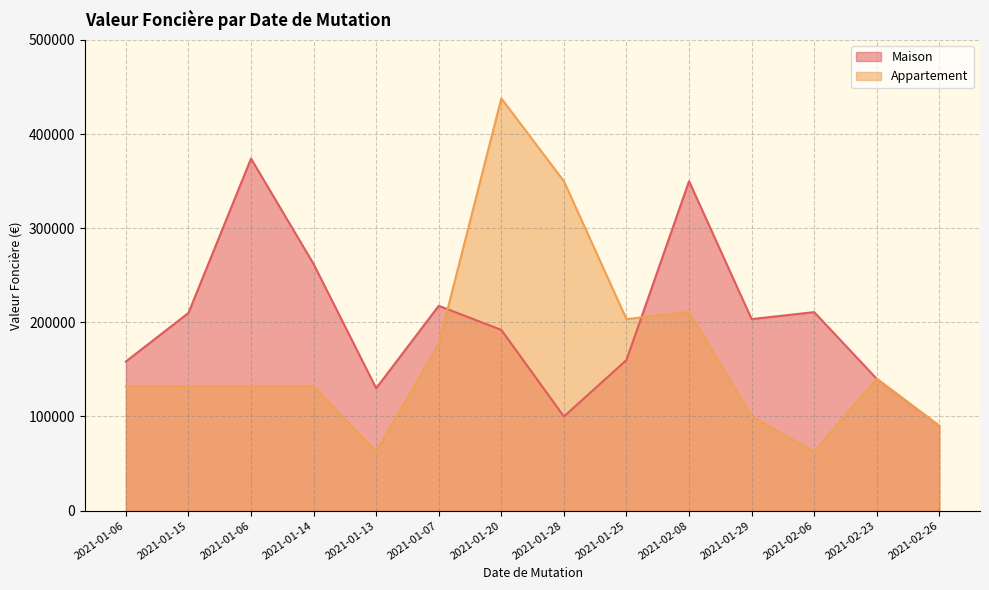

At which label does Maison first exceed 203500?

2021-01-15